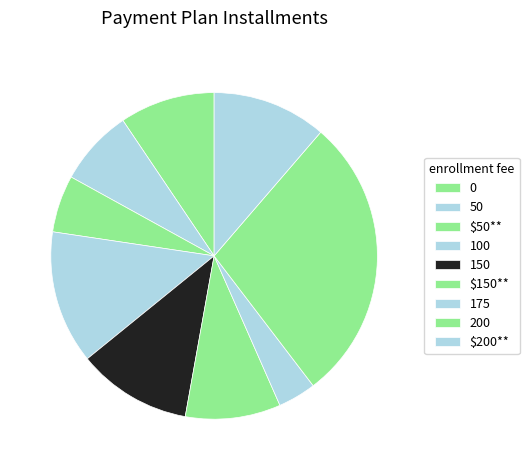

Which slice is the largest?

200